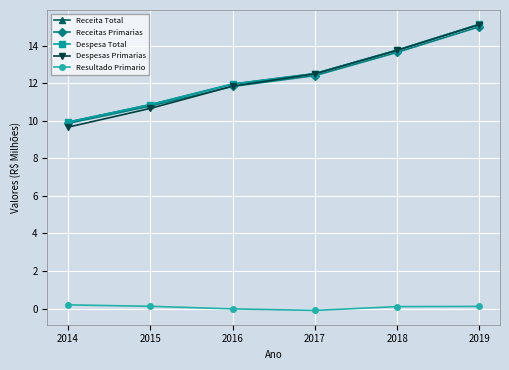

True or false: Receitas Primarias has a value of 4.5 at 2016.

False